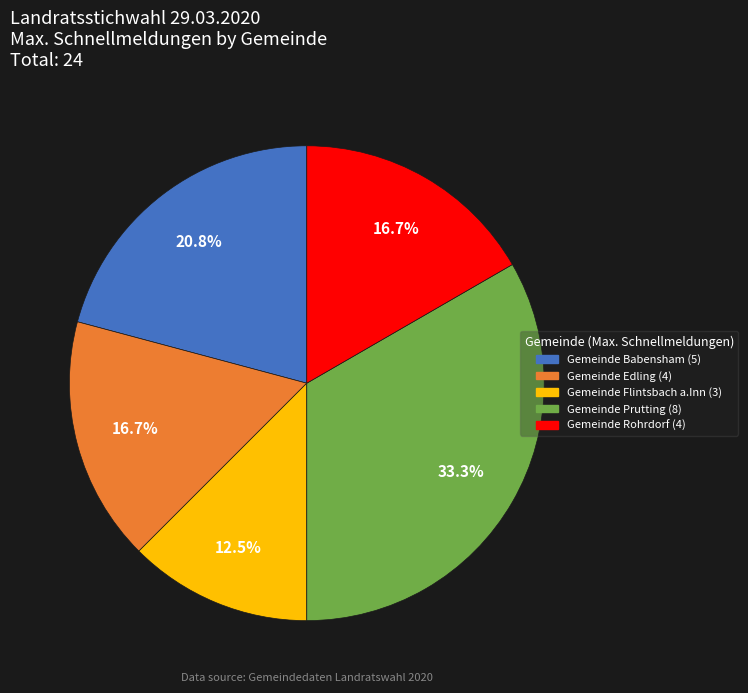

To the nearest percent, what percentage of the pie is Gemeinde Prutting?

33%